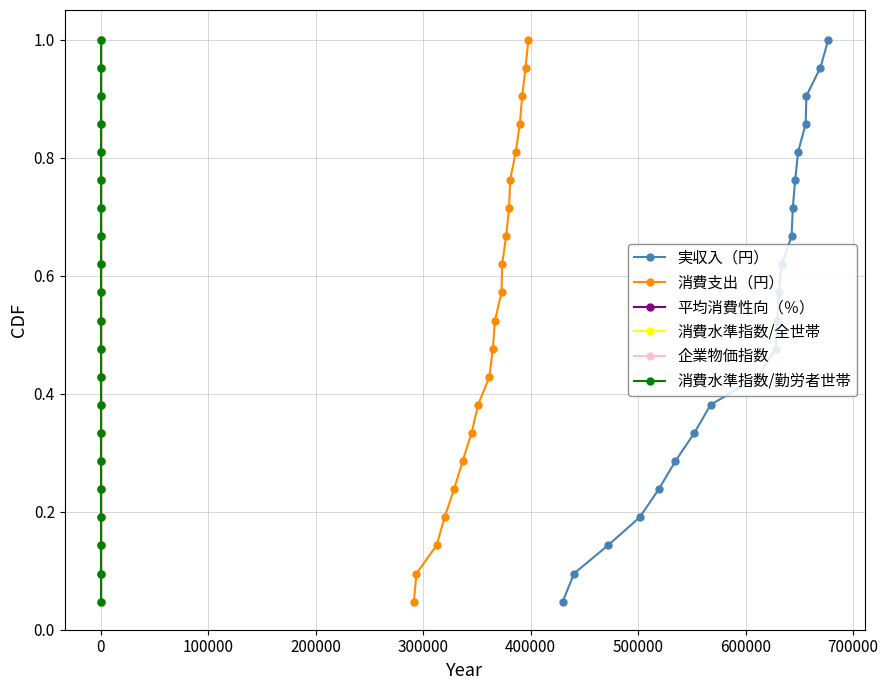

True or false: 実収入（円） has more than 1 points higher than both neighbors.

False